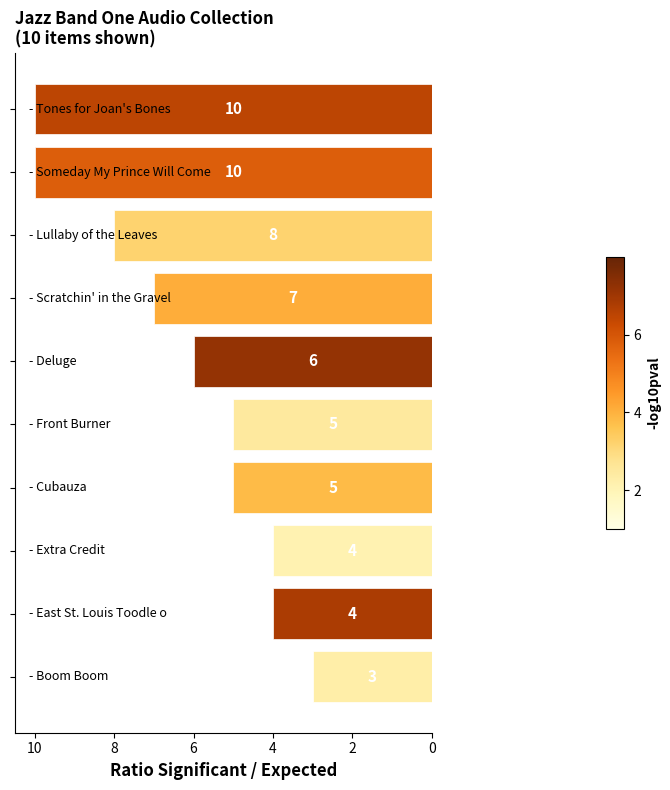

What is the sum of all values?

62